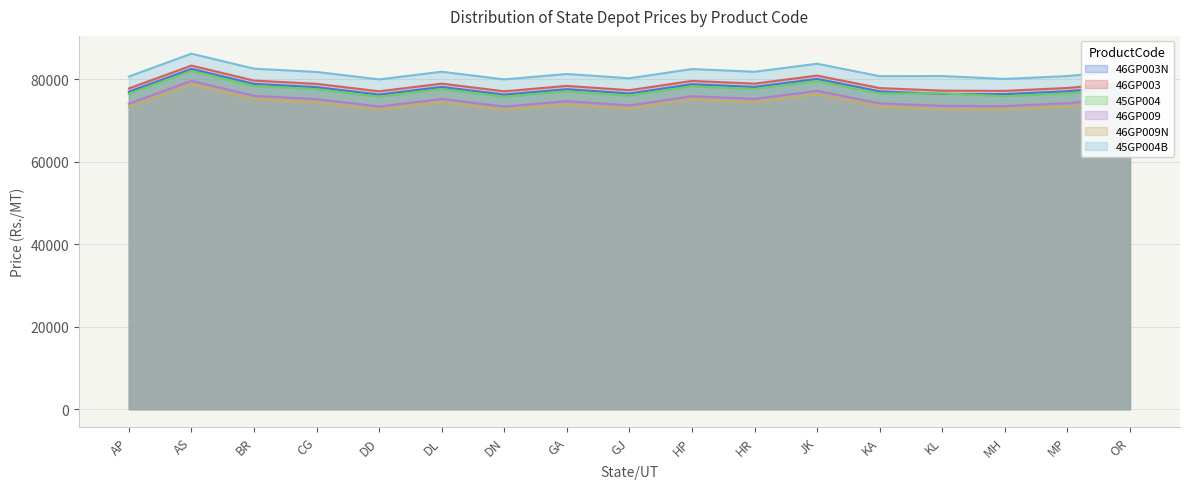

What is the total value across all series at HR?

466440